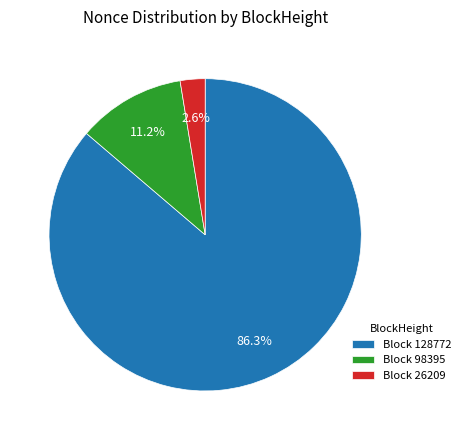

How much of the chart is everything except Block 26209?

97.4%